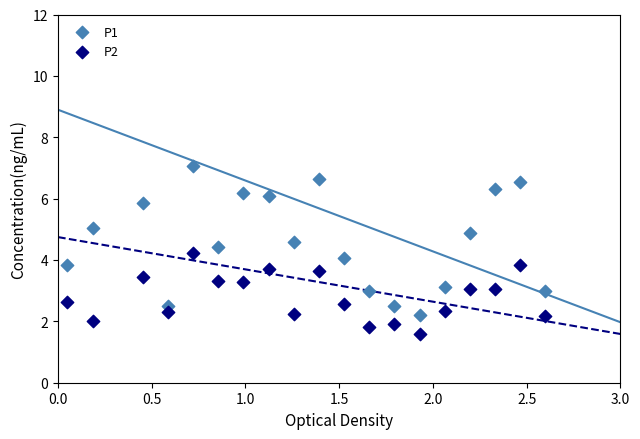

Which series has the largest Y range (max minus min)?

P1